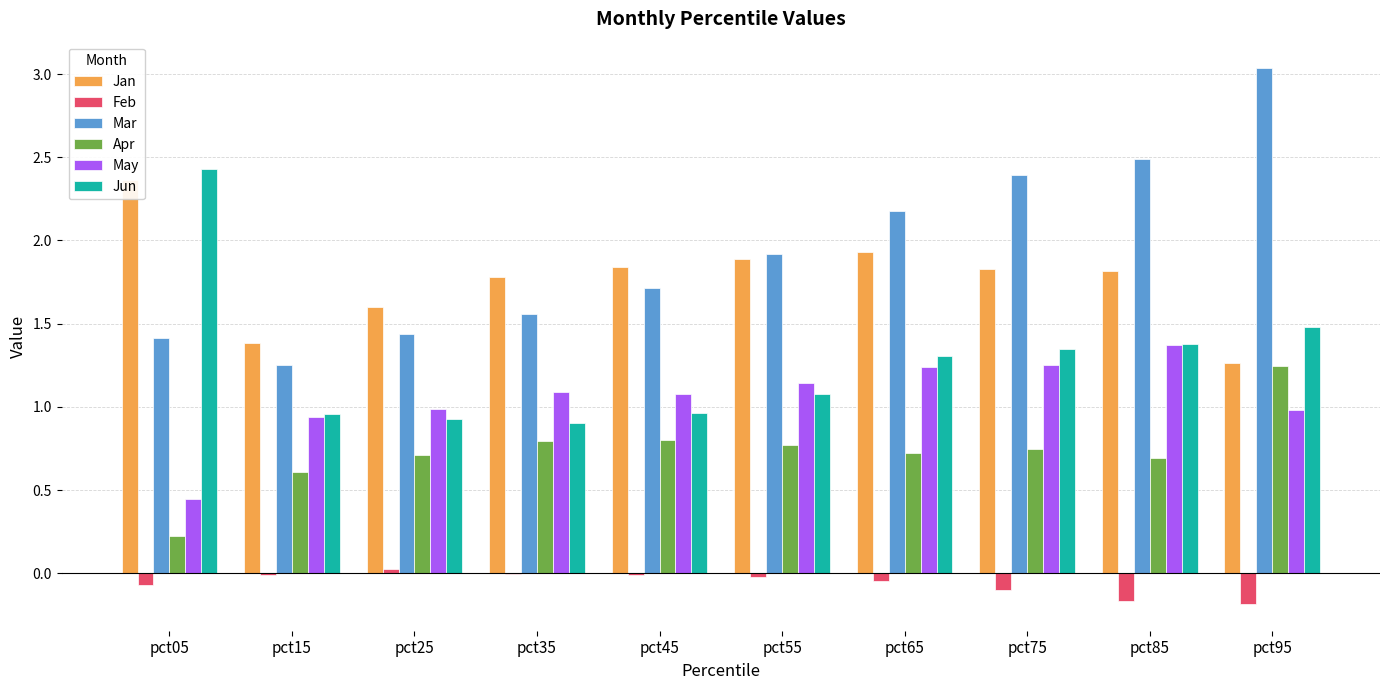

Does the chart contain any negative values?

Yes